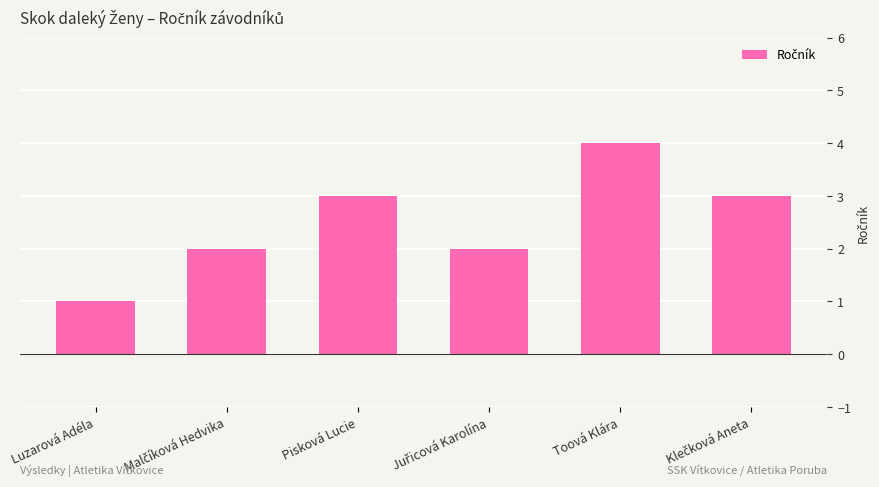

Count the values in the range 2 to 3.

4